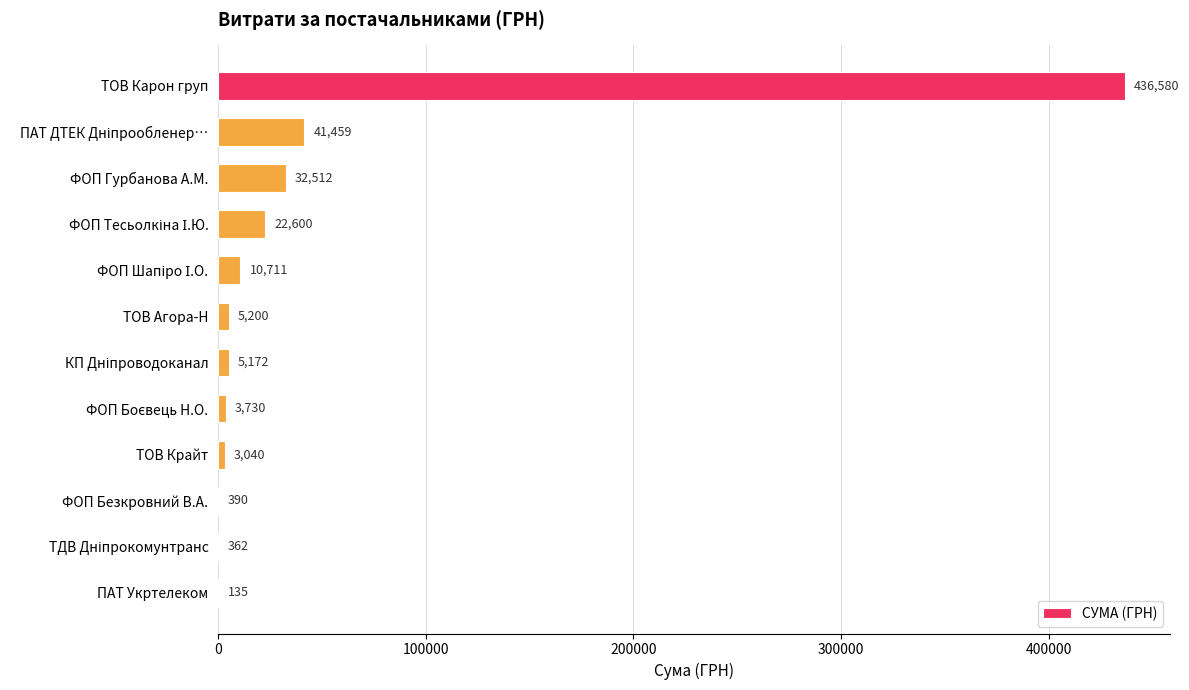

True or false: the data shows 3040.0 at ТОВ Крайт.

True